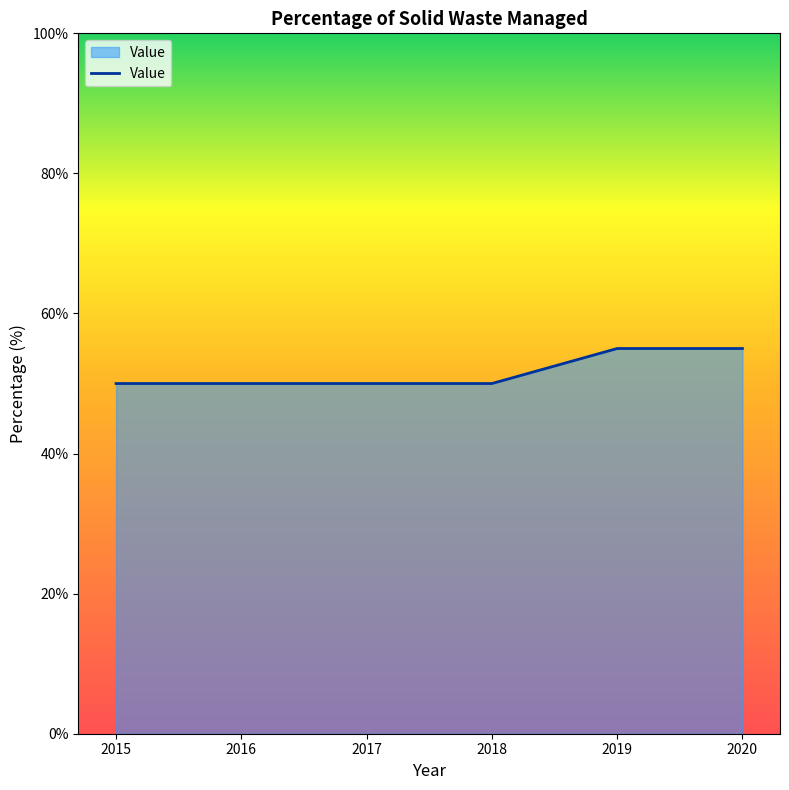

Count the number of categories in the chart.

6